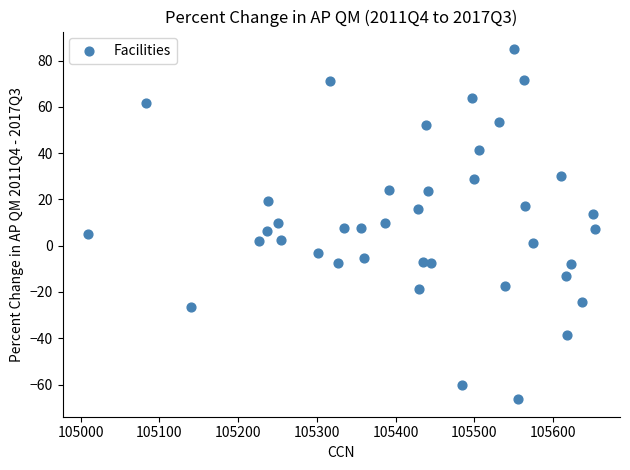

What is the range of Y values (max minus min)?

151.3